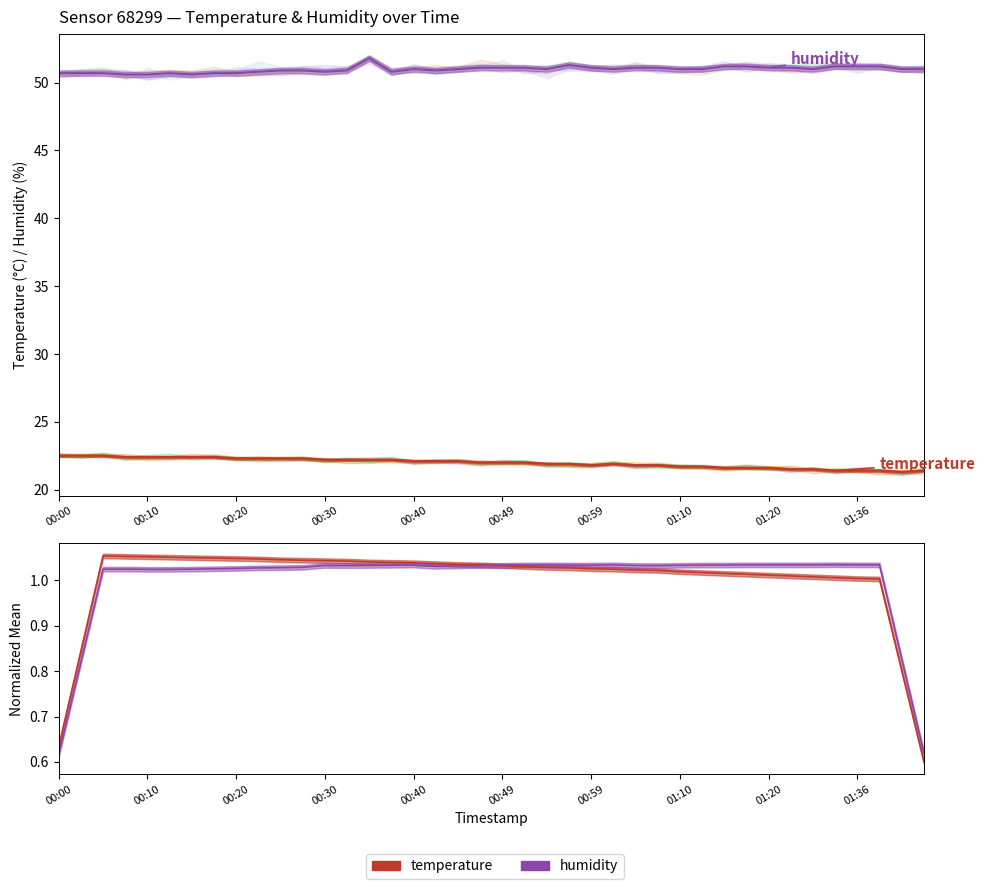

How many lines are shown in the chart?

2